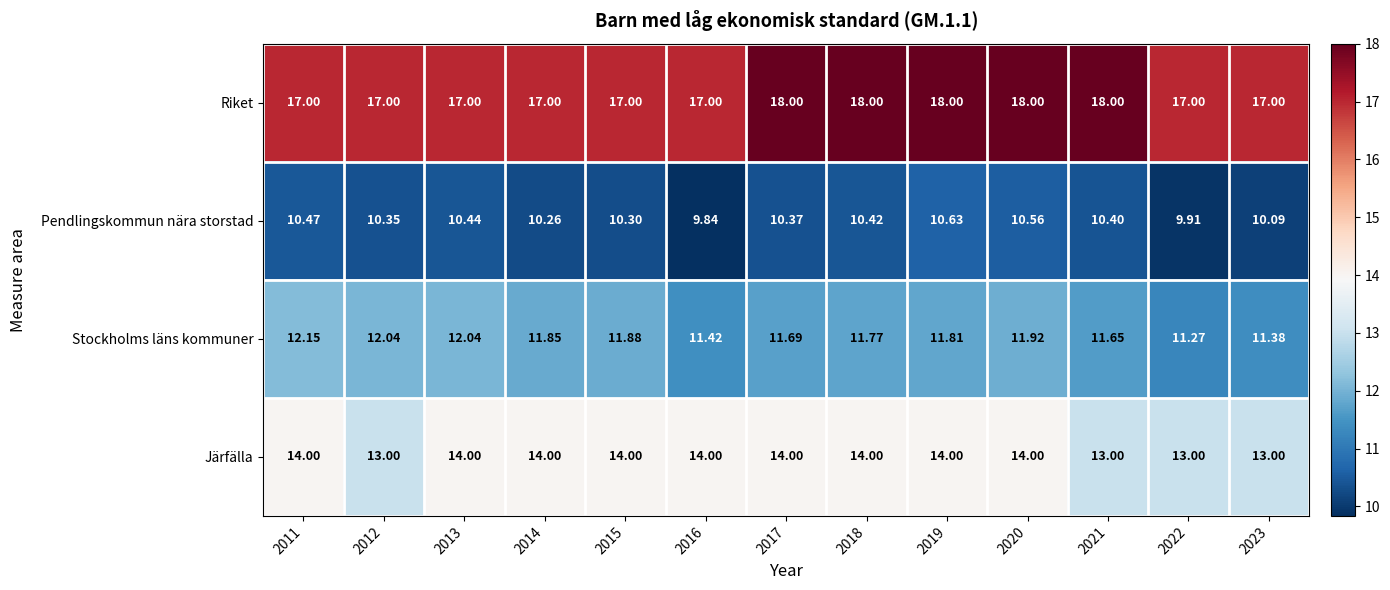

At how many categories does at least one series exceed 16?

13